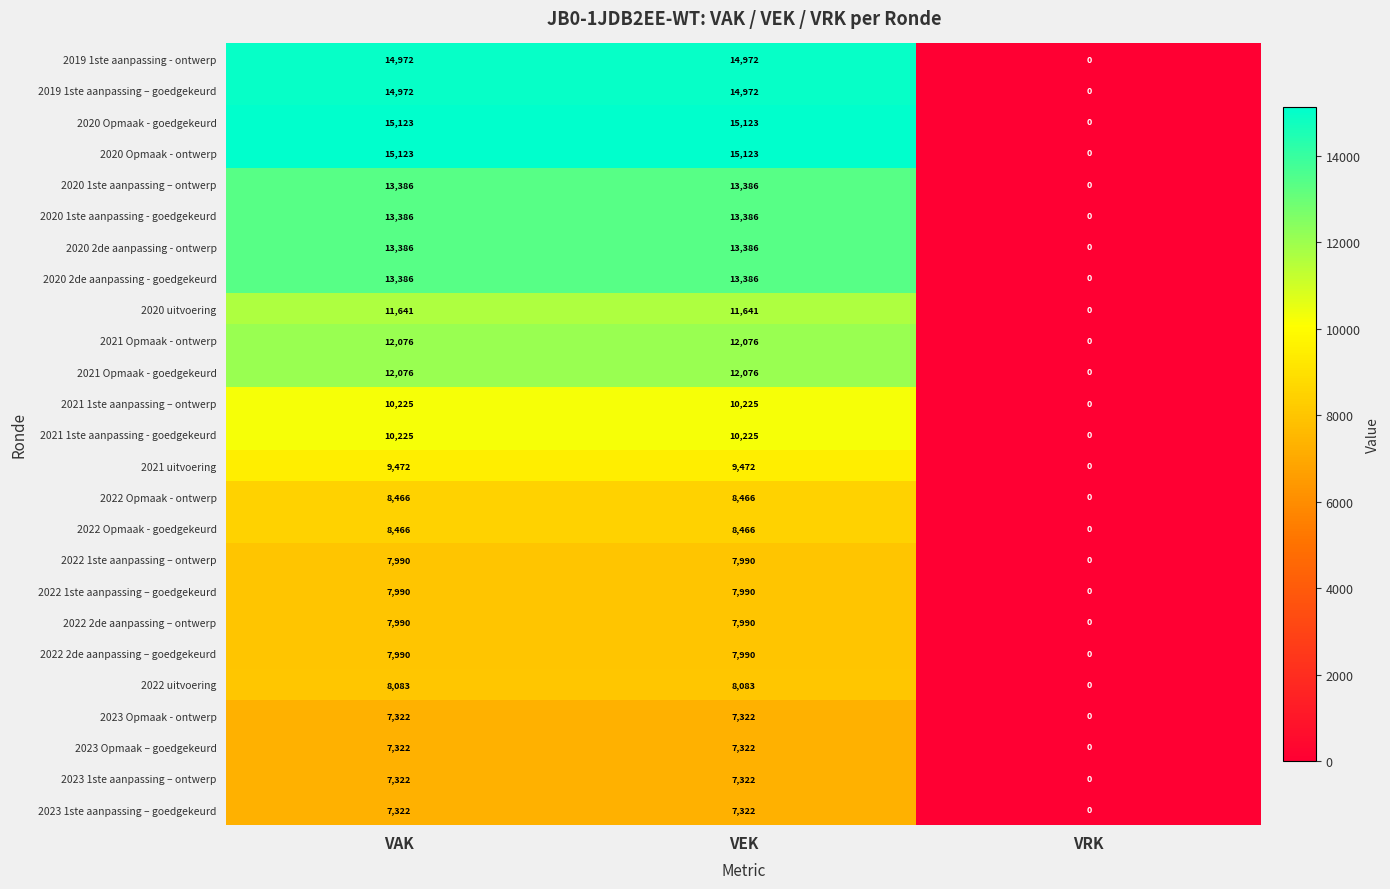

At which category does the chart reach its minimum across all series?

VRK